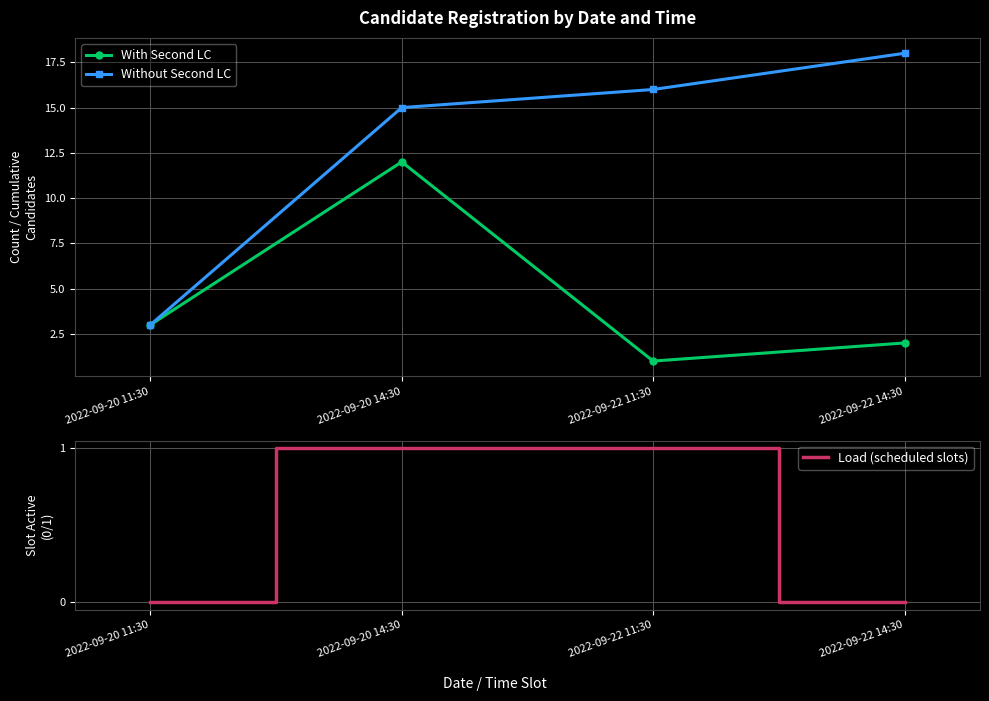

True or false: Without Second LC has a value of 5 at 2022-09-20 11:30.

False